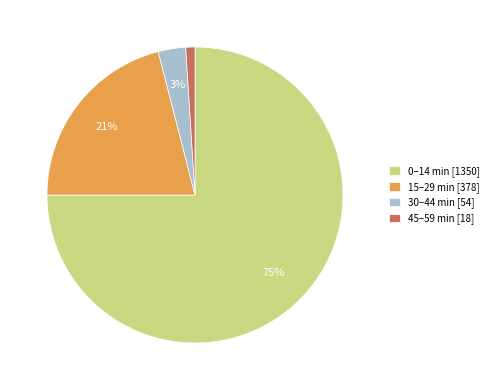

Which slice is the smallest?

45–59 min [18]